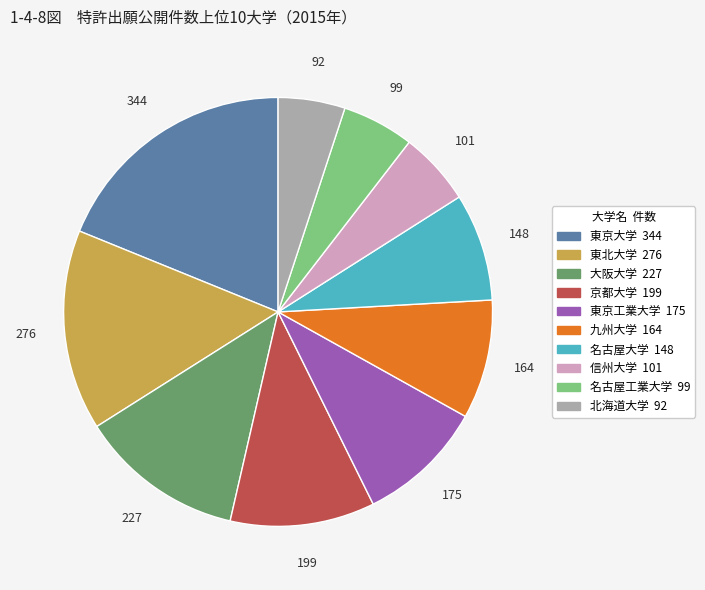

Does 北海道大学 account for over 50% of the chart?

No